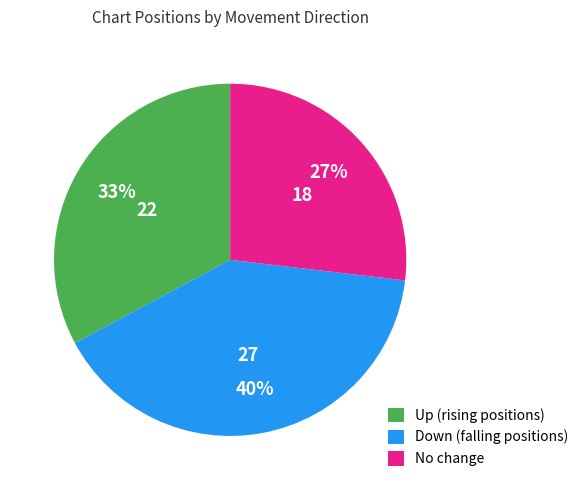

Is there a majority slice in this chart?

No